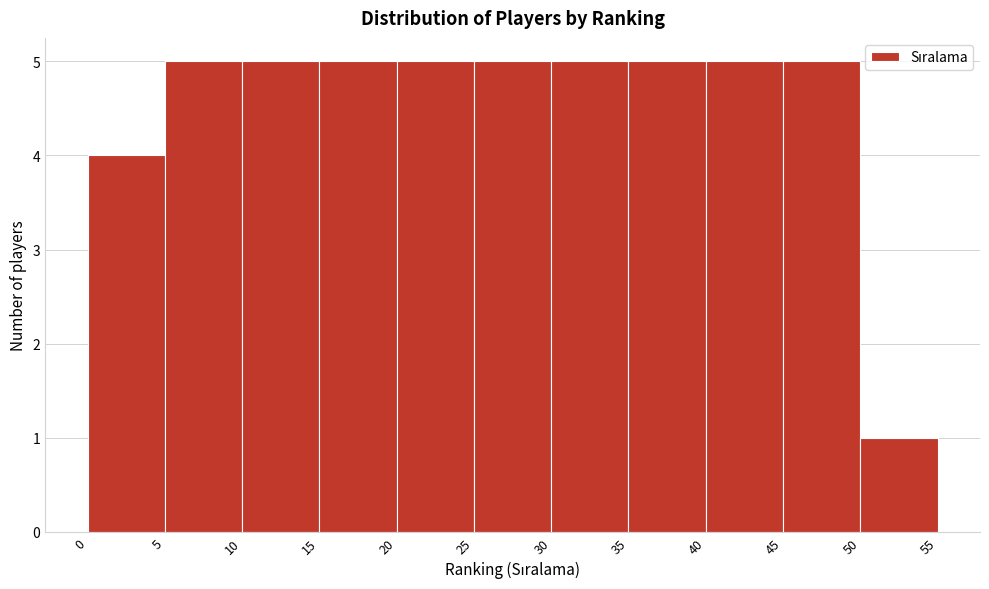

Reading left to right, list every bar in this chart as the range it spans on the x-axis followed by its height. The values are not printed on the chart, so give them approximately, as read against the axis.

0 to 5: 4
5 to 10: 5
10 to 15: 5
15 to 20: 5
20 to 25: 5
25 to 30: 5
30 to 35: 5
35 to 40: 5
40 to 45: 5
45 to 50: 5
50 to 55: 1